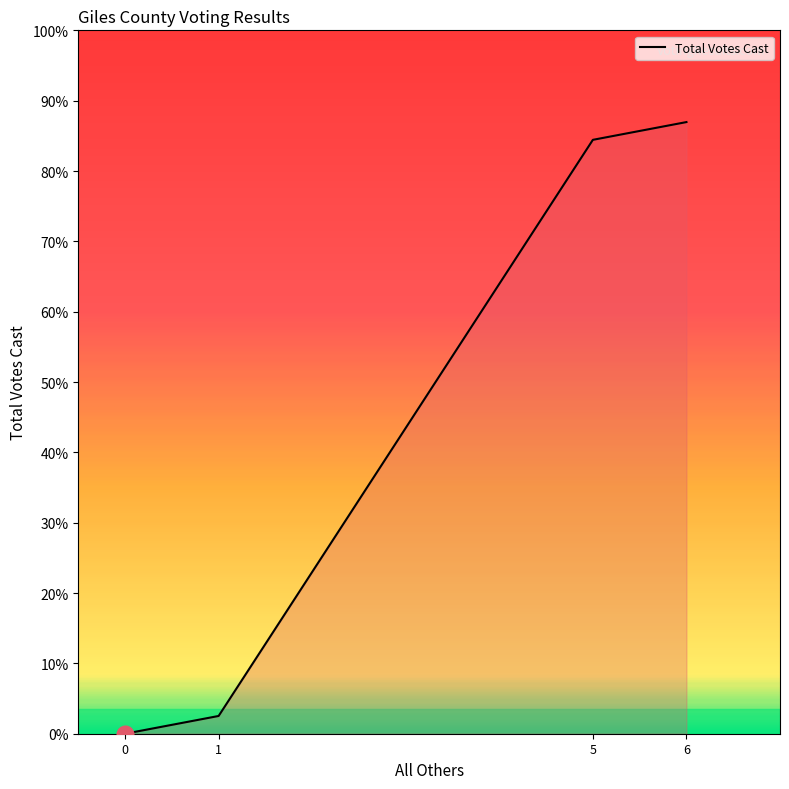

Does the chart display data point markers on the line(s)?

No